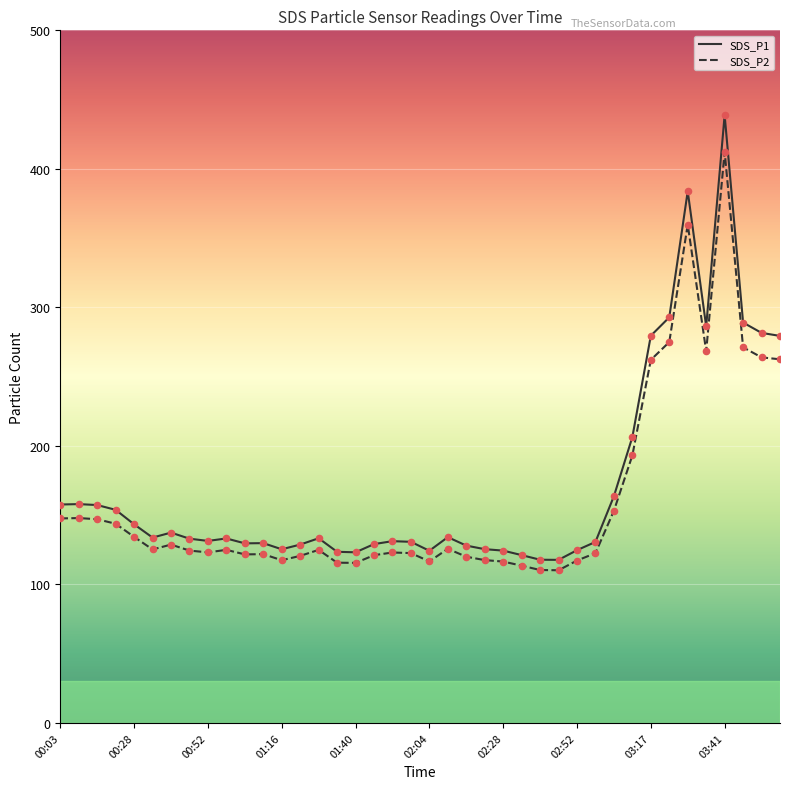

Which series has the widest spread of values?

SDS_P1